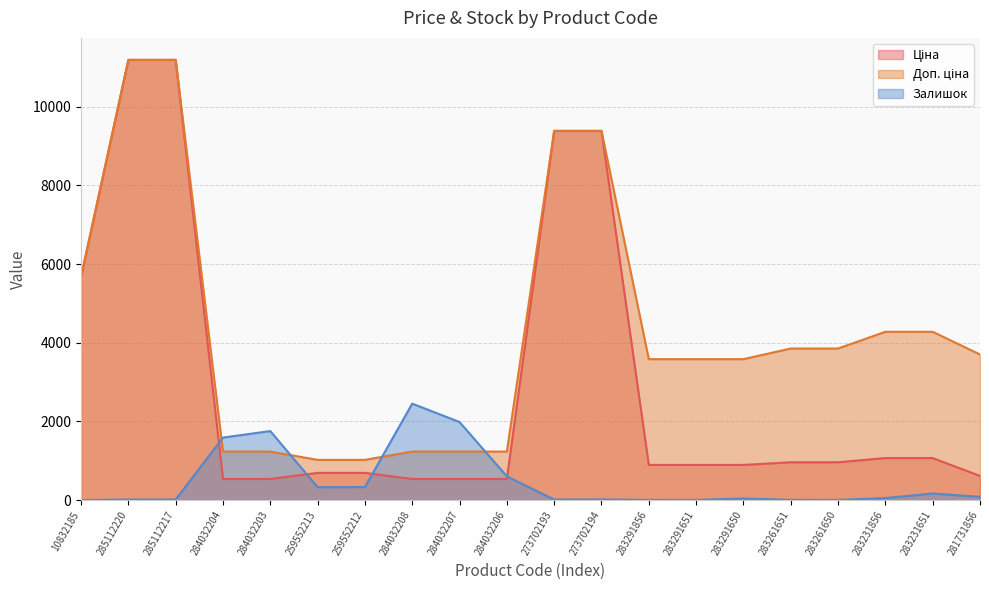

How many data points in Доп. ціна are above 3701?

10